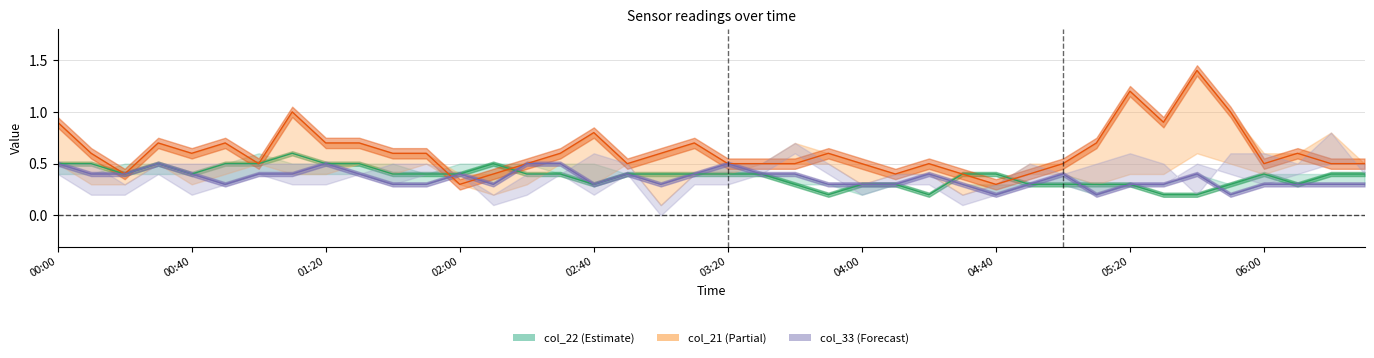

Does the chart display data point markers on the line(s)?

No